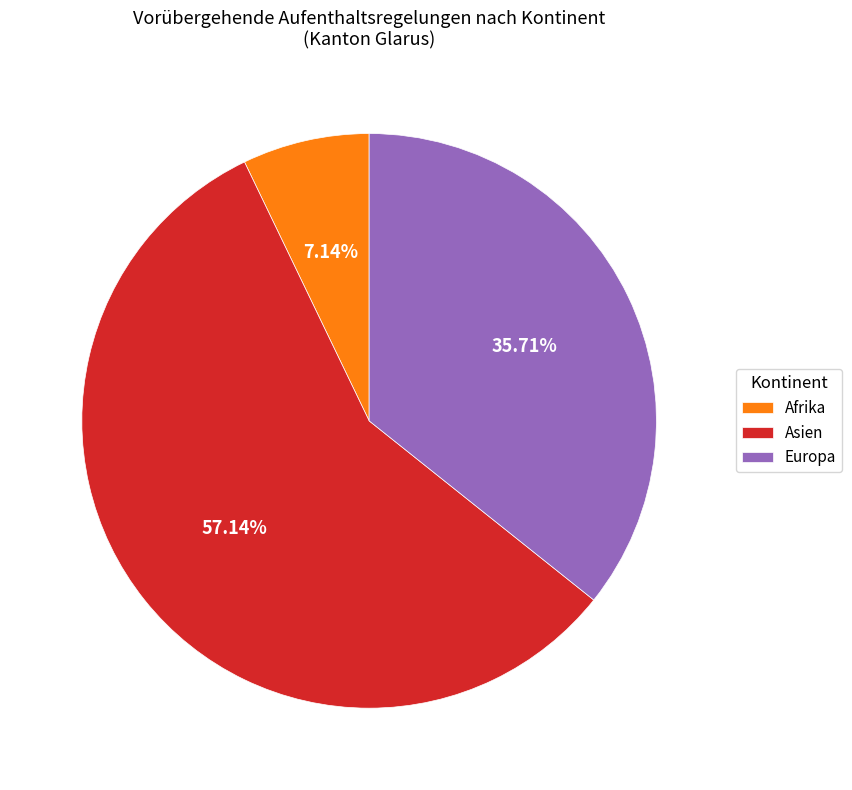

Do Asien and Afrika together represent more than half of the pie?

Yes